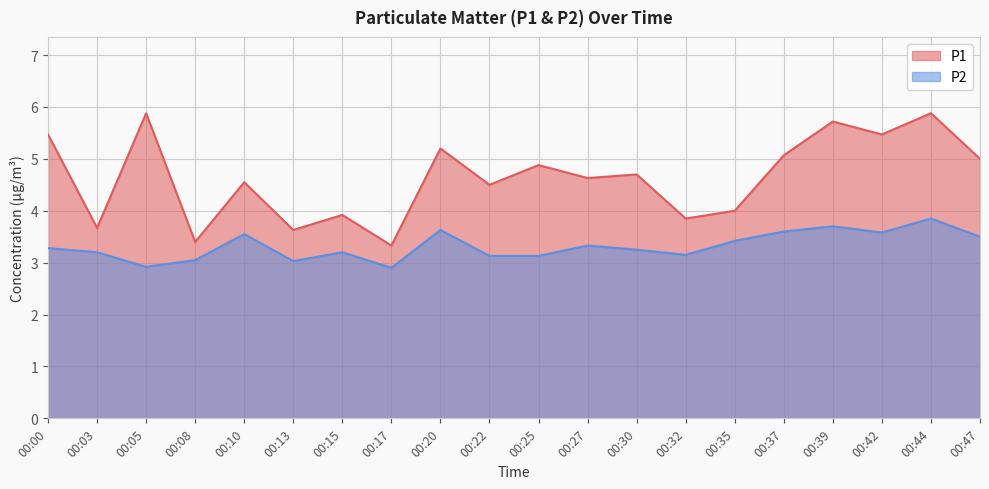

How many series are shown in this chart?

2